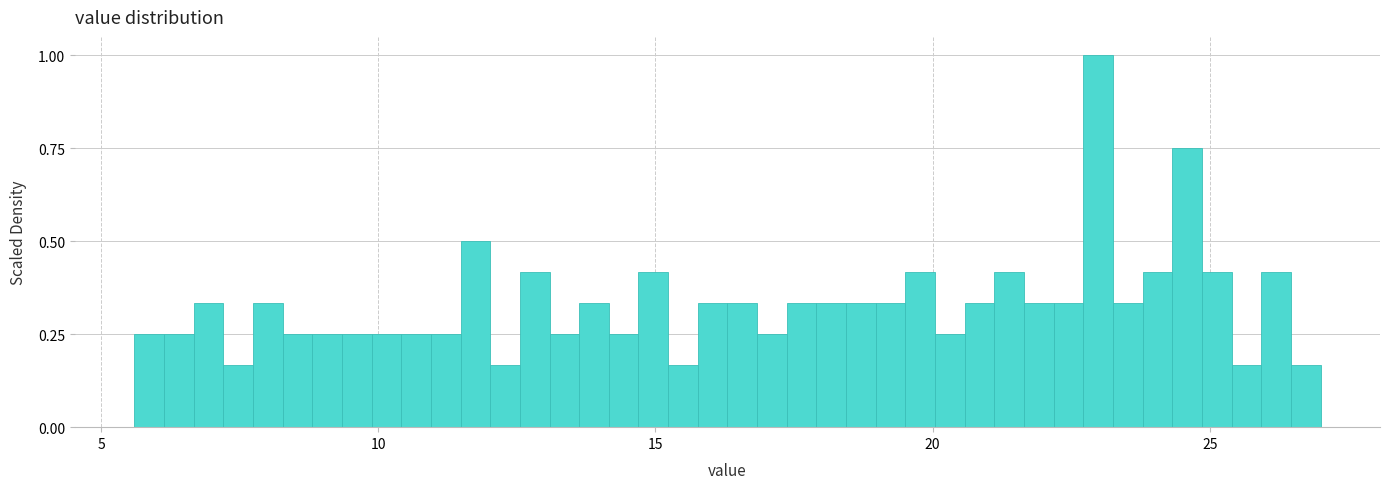

Around what value on the x-axis is the tallest bar? Give the approximate position of its centre, as read against the axis.

23.0